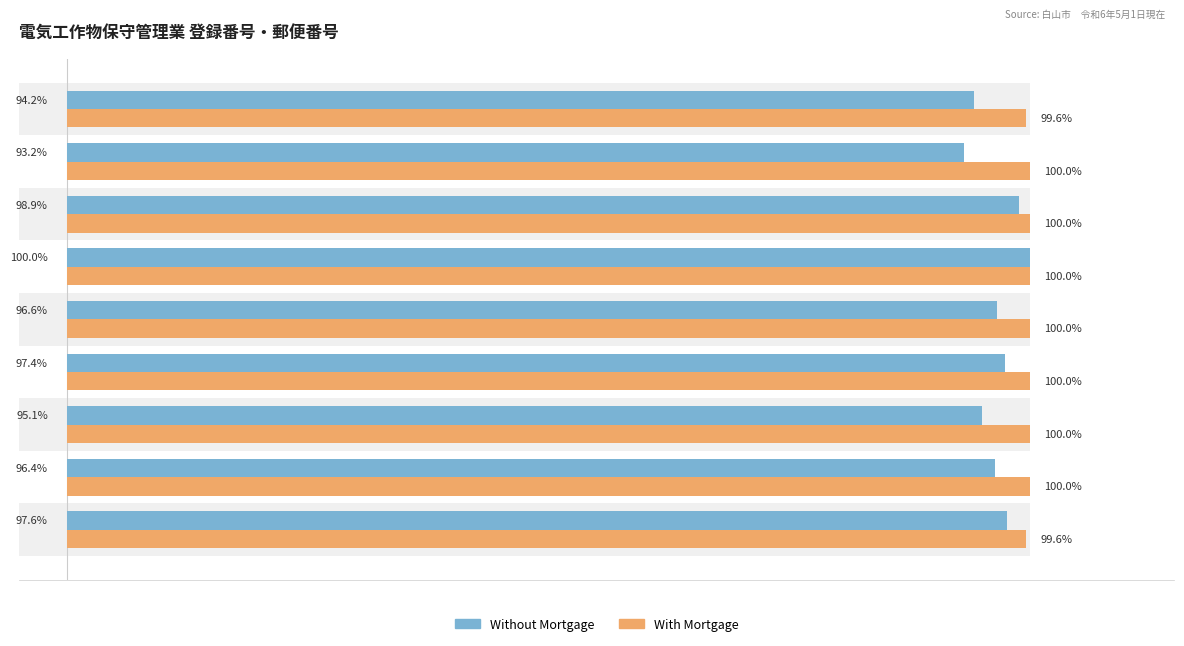

Reading right to left, transcribe all the data shown in this chart.

Without Mortgage: 94.2	93.2	98.9	100.0	96.6	97.4	95.1	96.4	97.6
With Mortgage: 99.6	100.0	100.0	100.0	100.0	100.0	100.0	100.0	99.6